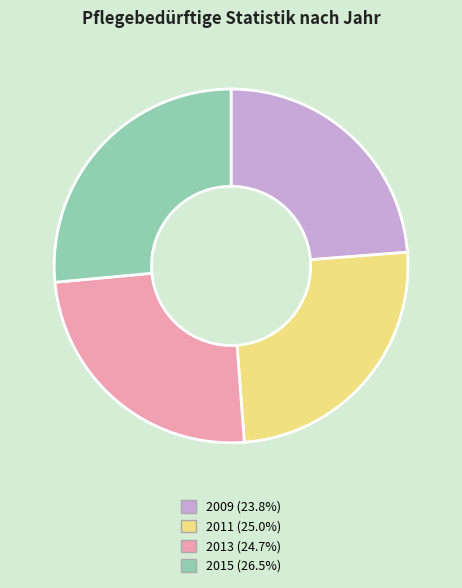

How many segments does this pie chart have?

4